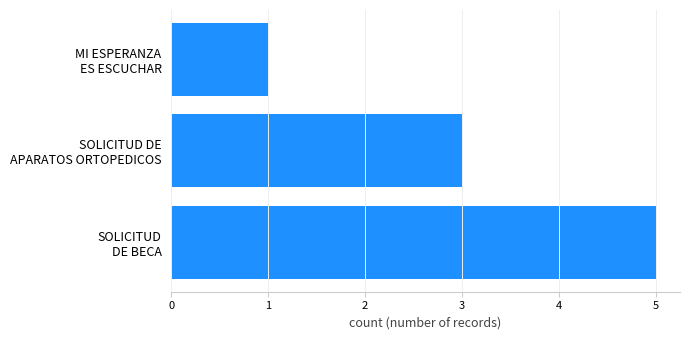

How many data points are less than 3?

1